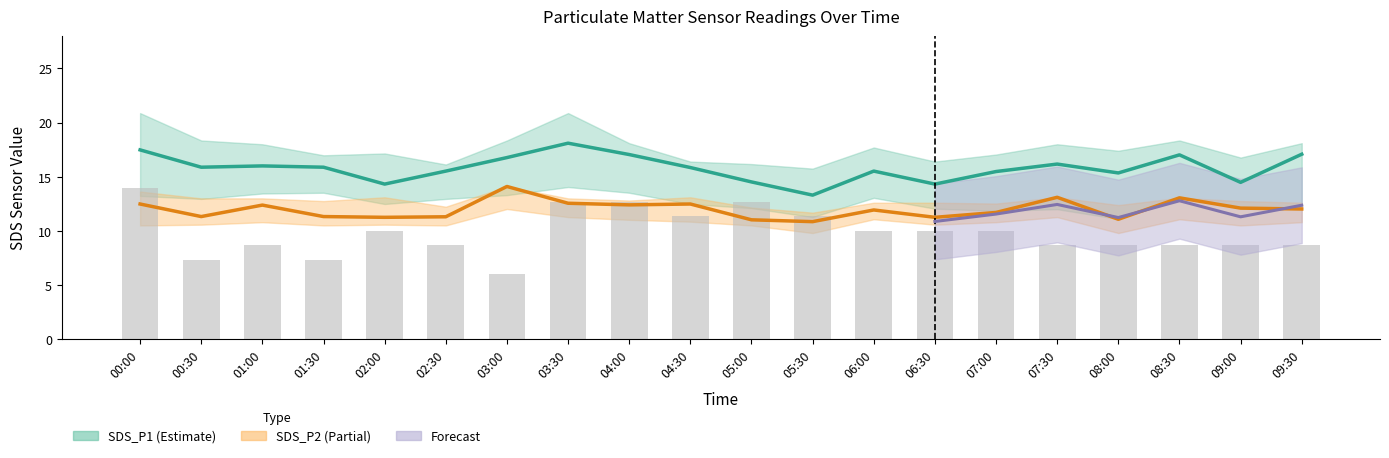

At which category is the sum across all series the highest?

00:00